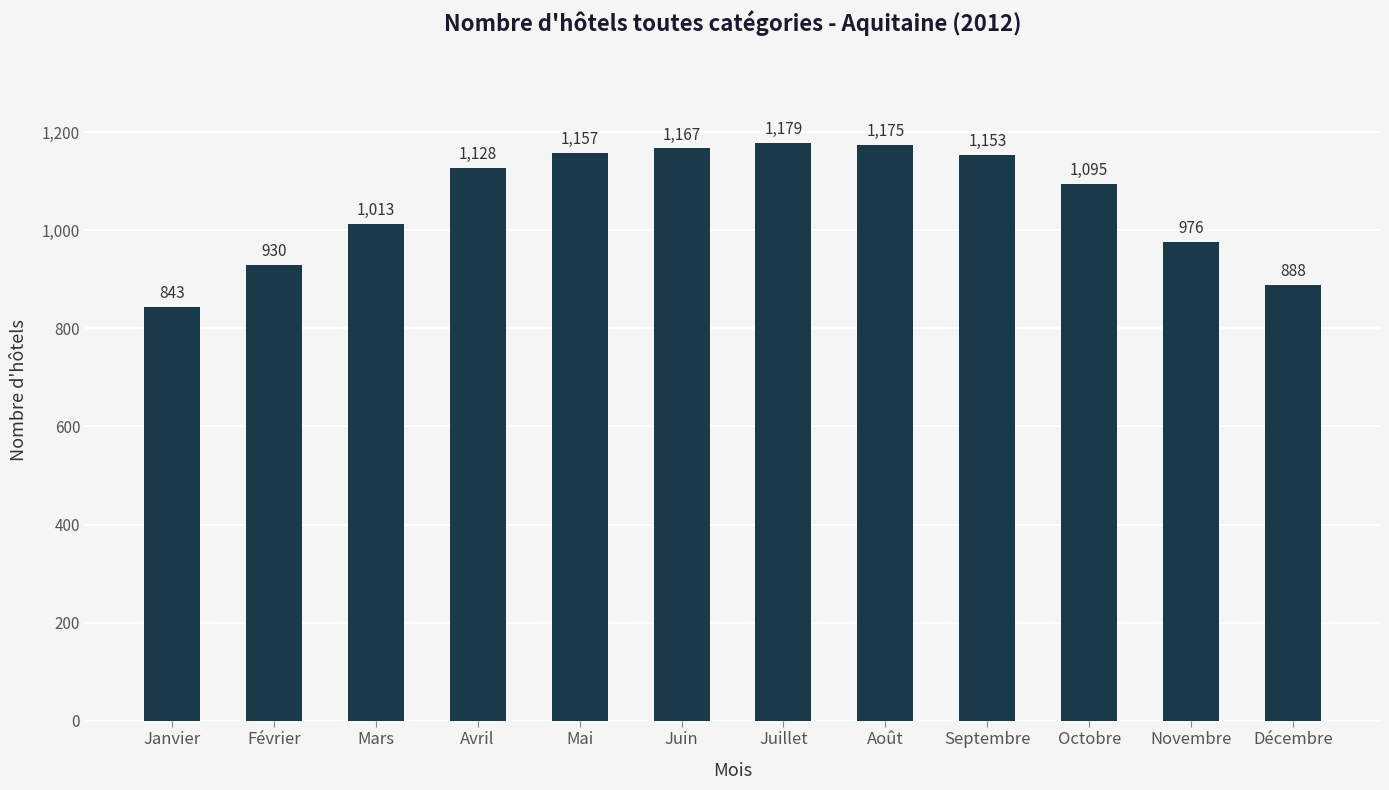

True or false: the data shows 888 at Décembre.

True